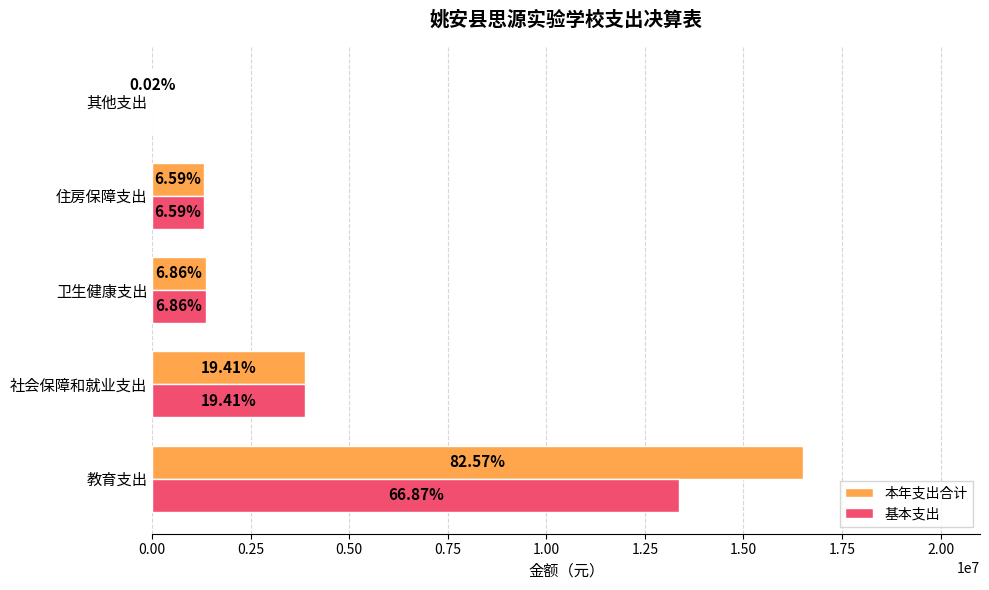

List the series in order of their overall mean, lowest first.

基本支出, 本年支出合计